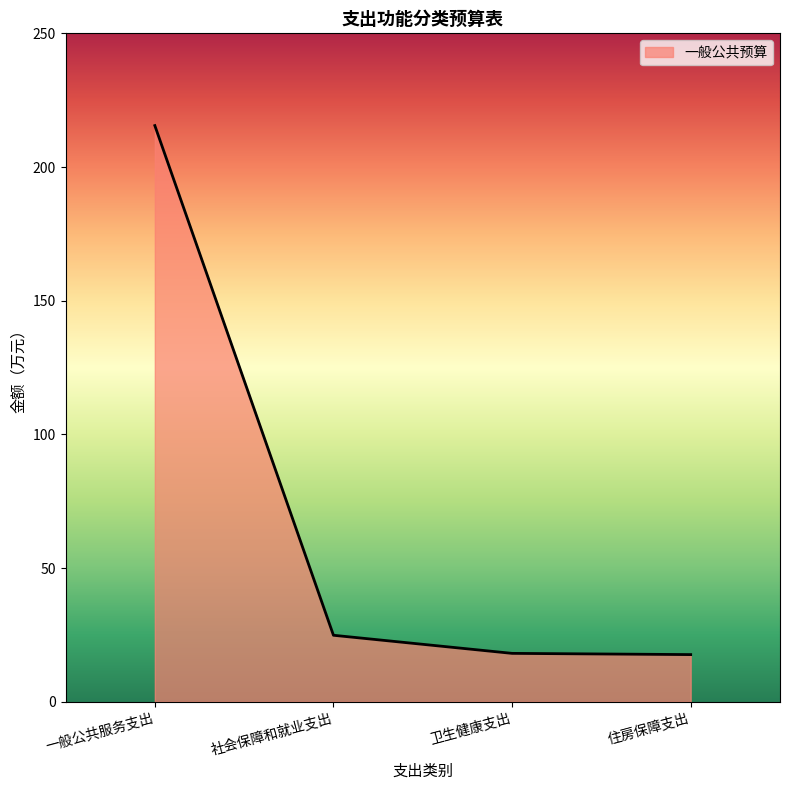

Where does the data first go above 24?

一般公共服务支出